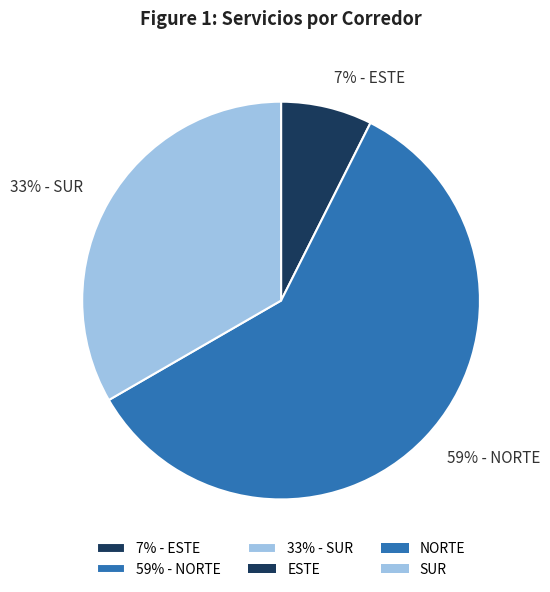

To the nearest percent, what percentage of the pie is 33% - SUR?

33%